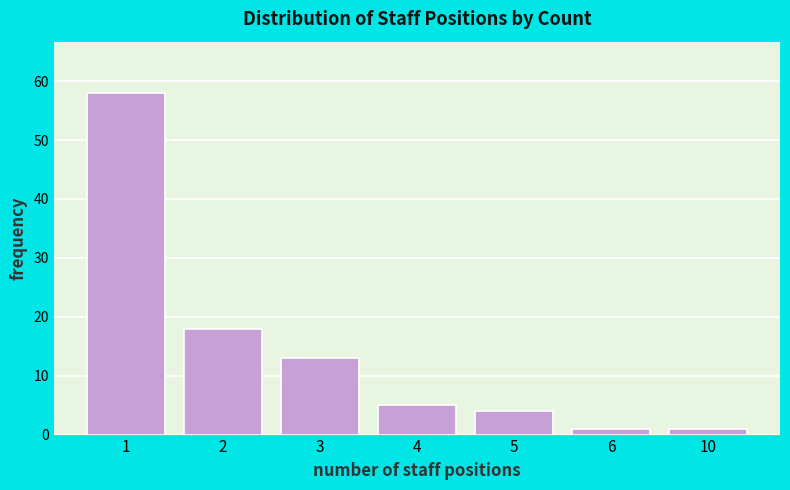

Reading left to right, what are all the values shown in this chart?

58	18	13	5	4	1	1